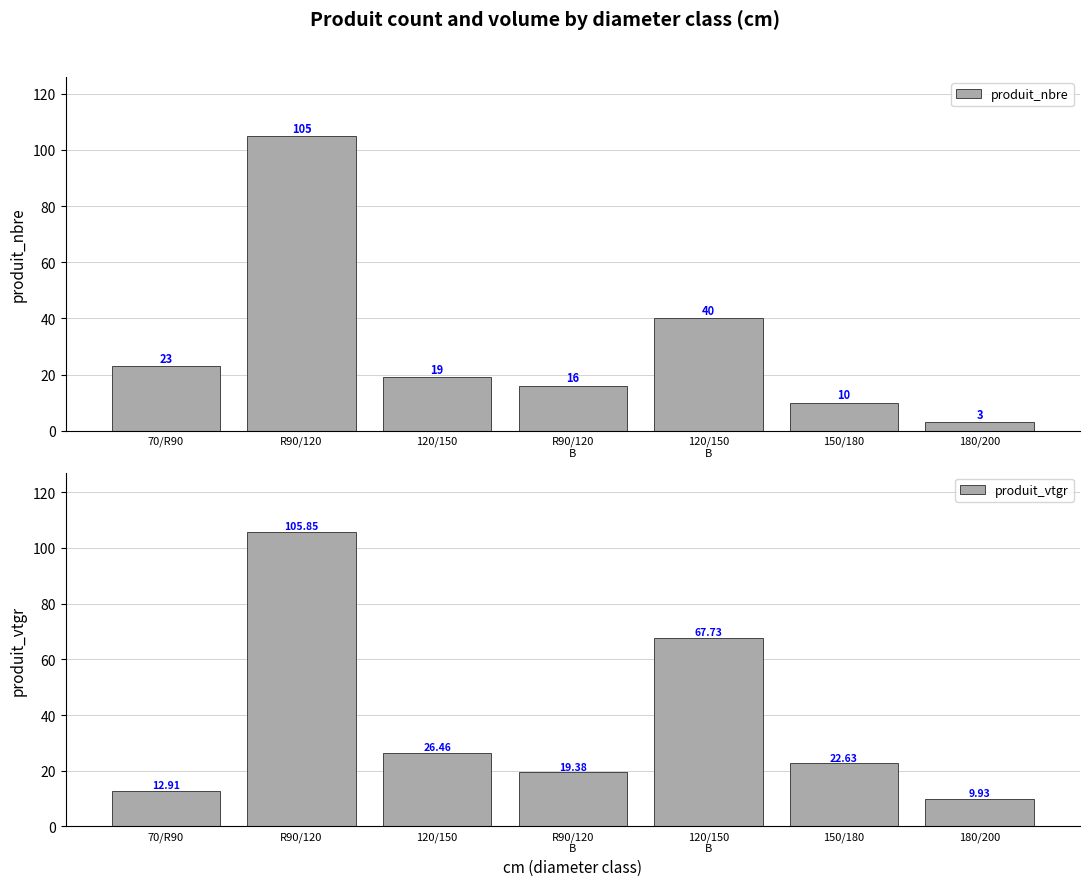

At which label is produit_vtgr closest to 57?

120/150
B